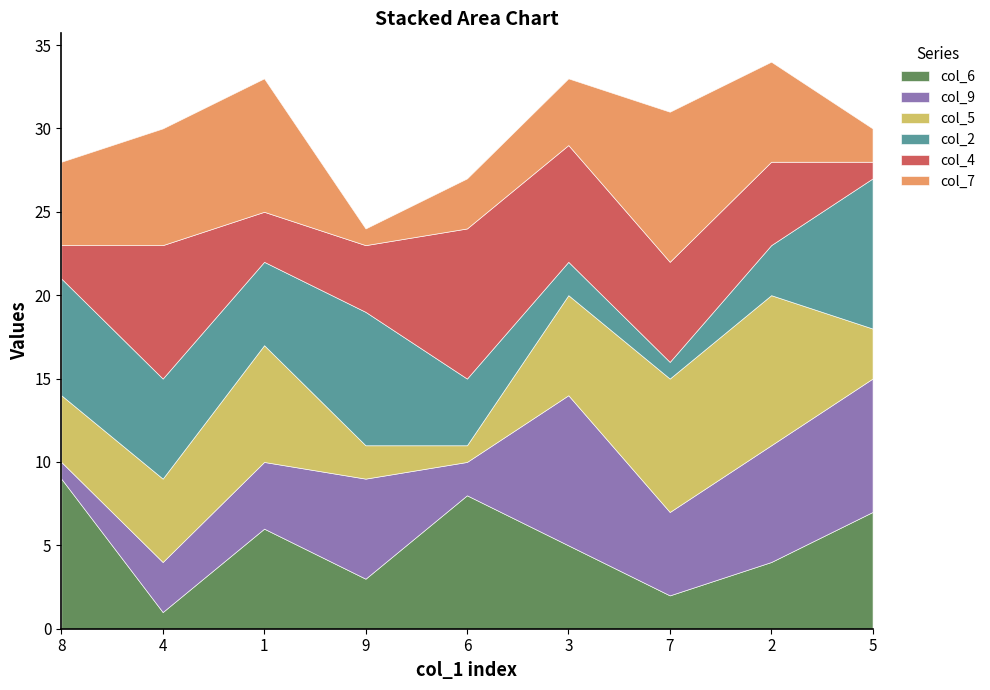

Is the value of col_4 at 4 greater than the value of col_6 at 2?

Yes